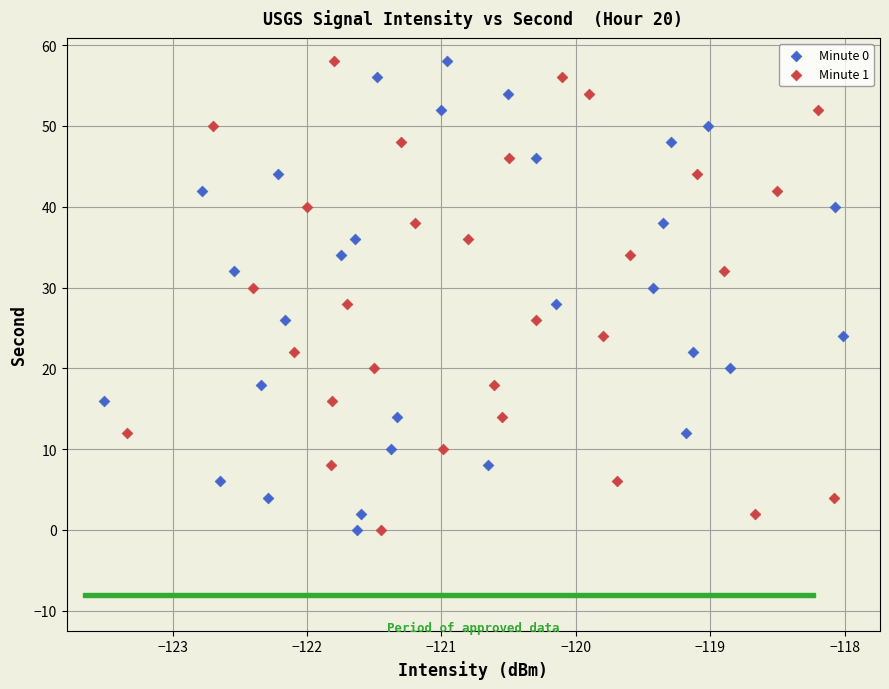

What are all the series names shown in the legend?

Minute 0, Minute 1